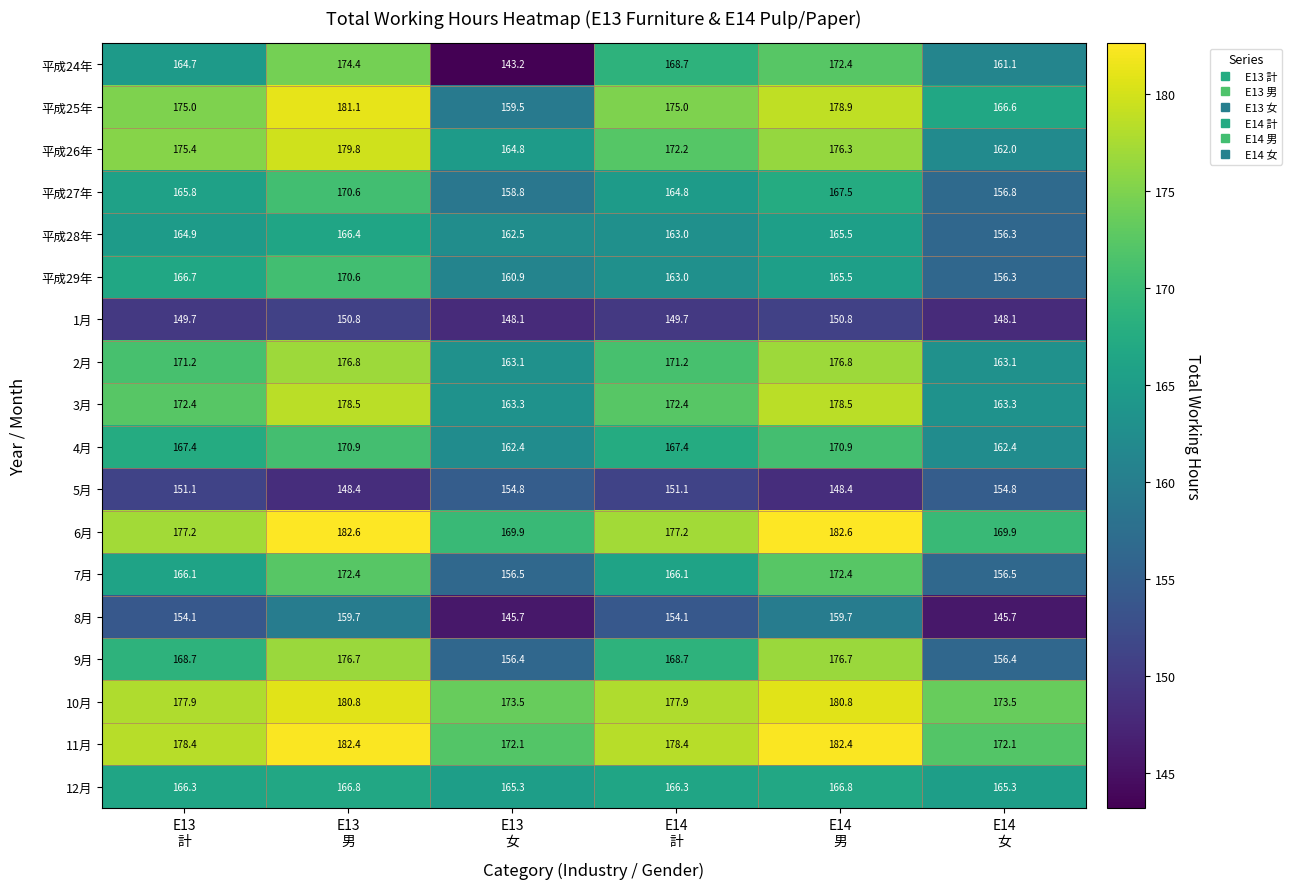

How many values in the 4月 series are below 167?

2